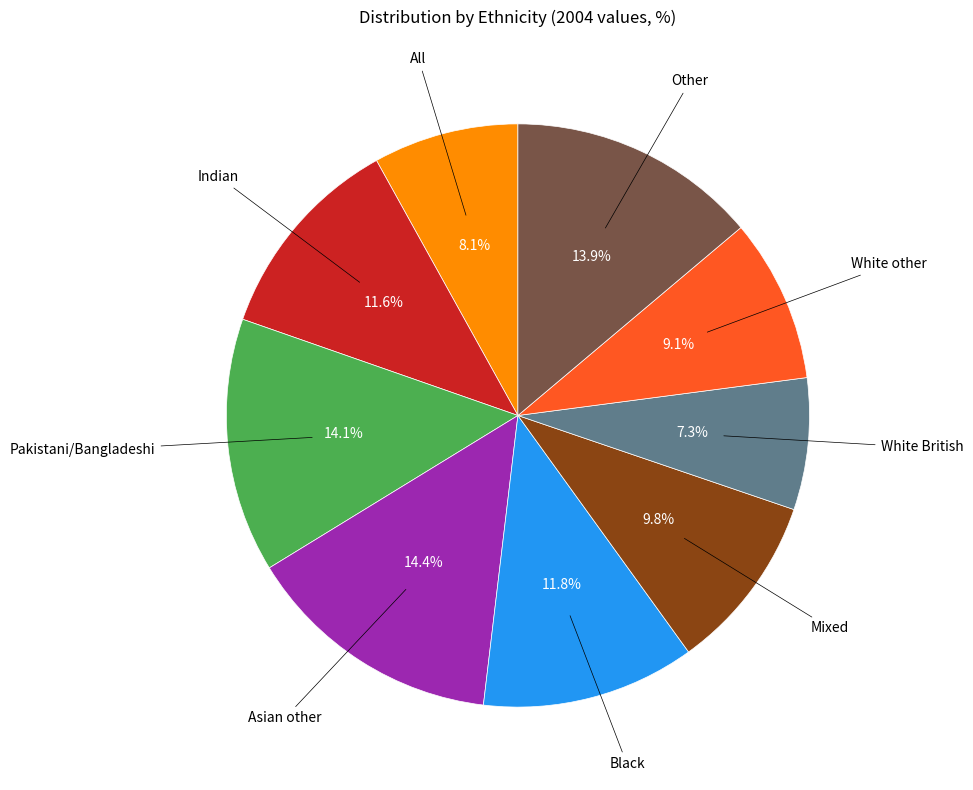

Is there a majority slice in this chart?

No